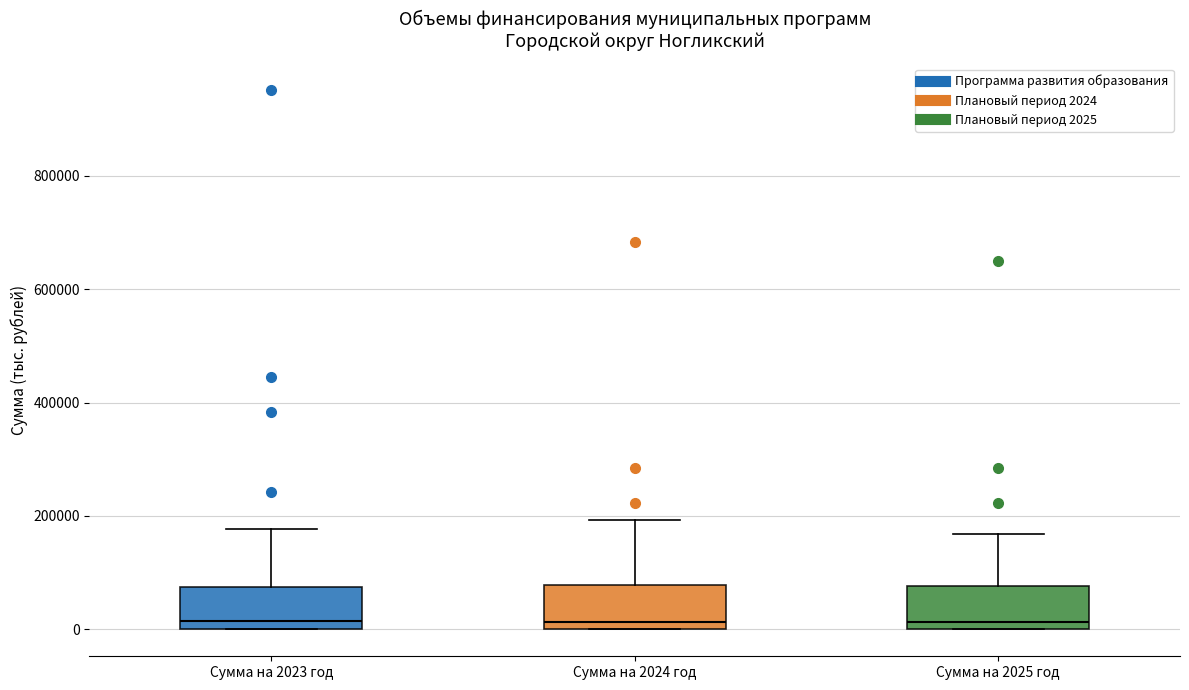

Where is the lower edge of the box for Сумма на 2023 год on the y-axis? The values are not printed on the chart, so give them approximately, as read against the axis.

0